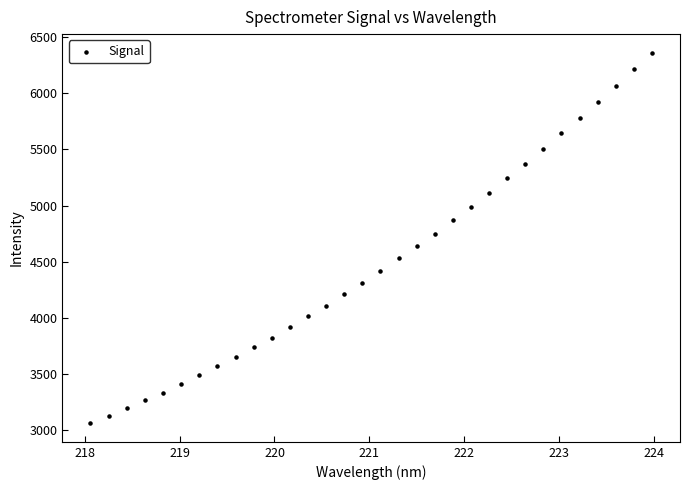

What is the range of X values (max minus min)?

5.9